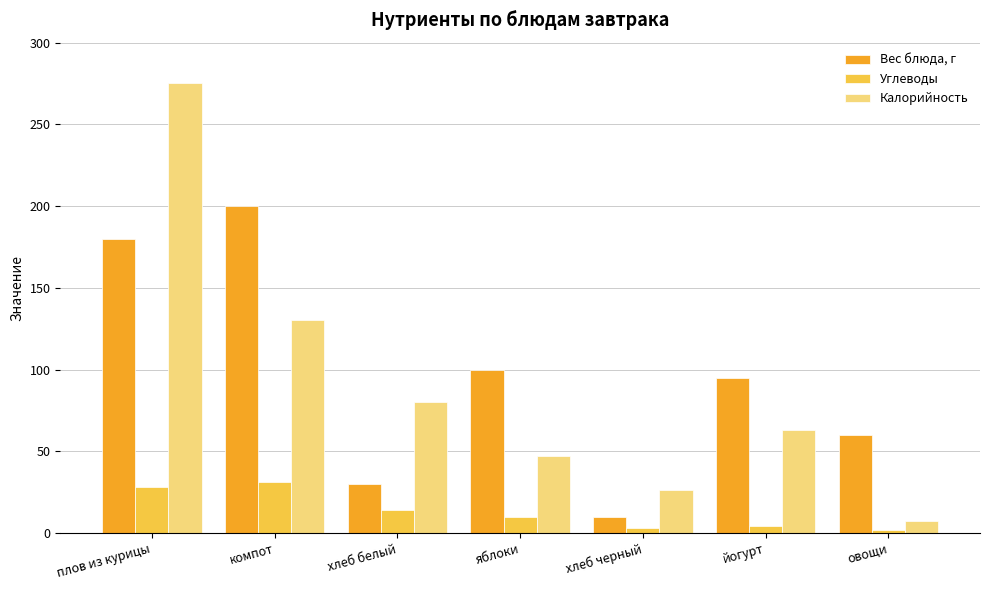

Is the value of Калорийность at яблоки greater than the value of Вес блюда, г at хлеб черный?

Yes